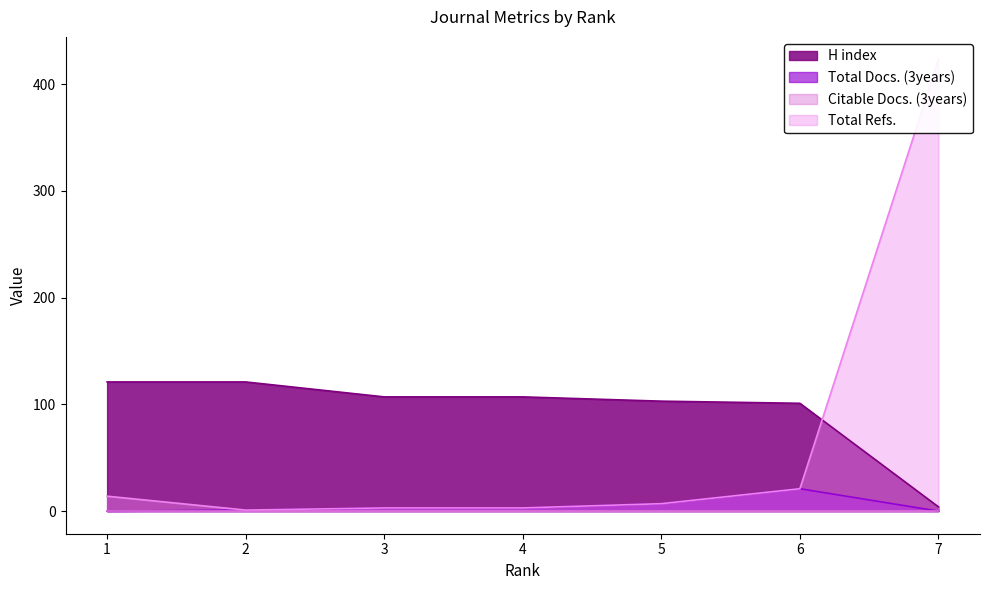

Is it true that Total Docs. (3years) equals 0 at 7?

True